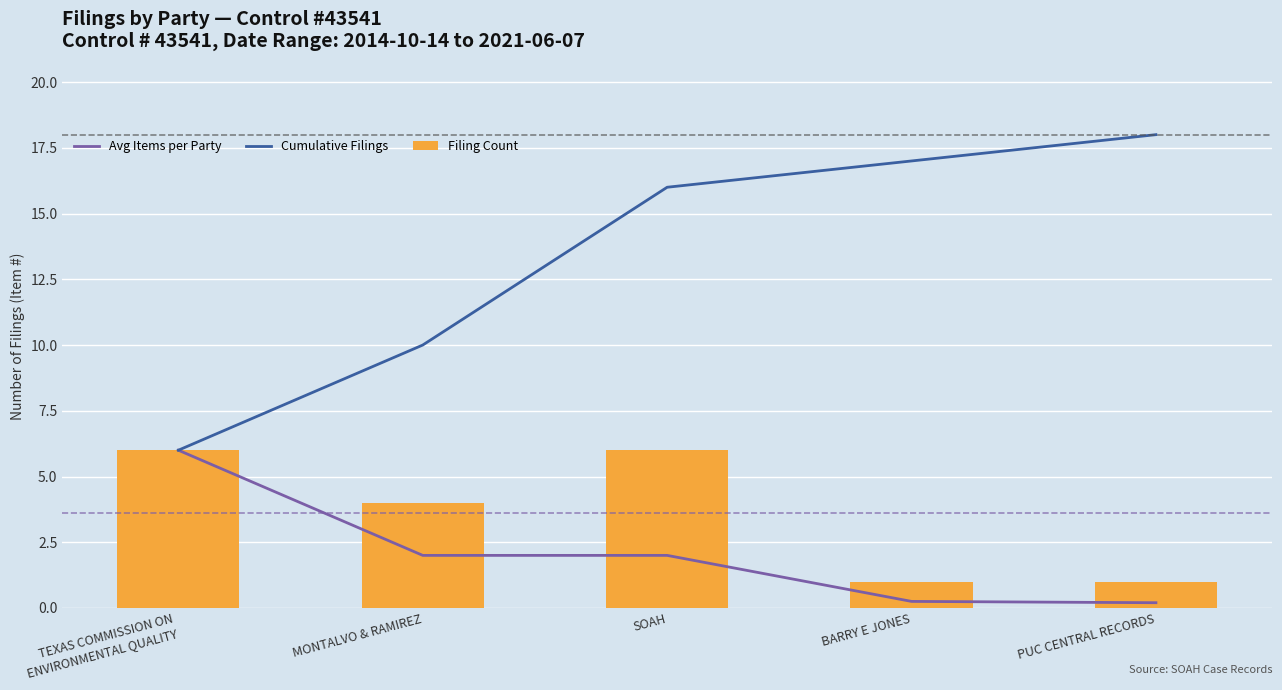

What is the sum of the Avg Items per Party values at SOAH and MONTALVO & RAMIREZ?

4.0